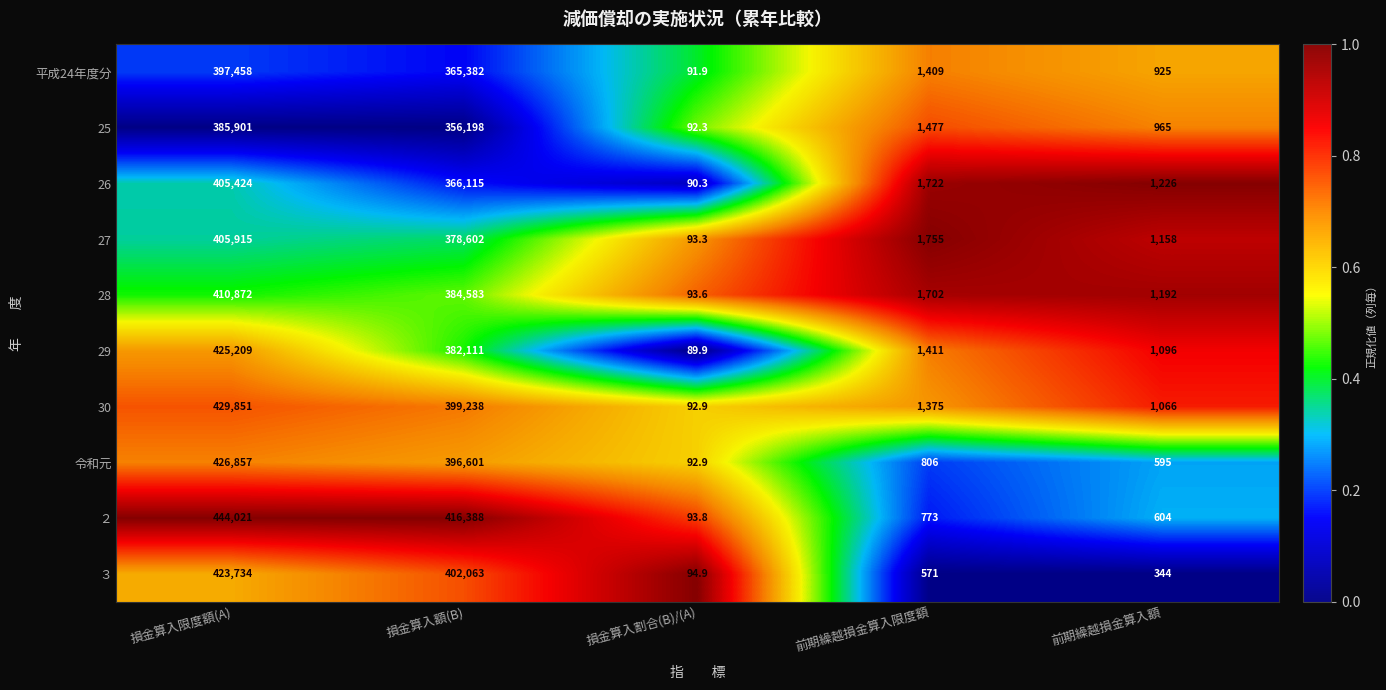

Where is ２ nearest to the value 222057?

損金算入額(B)